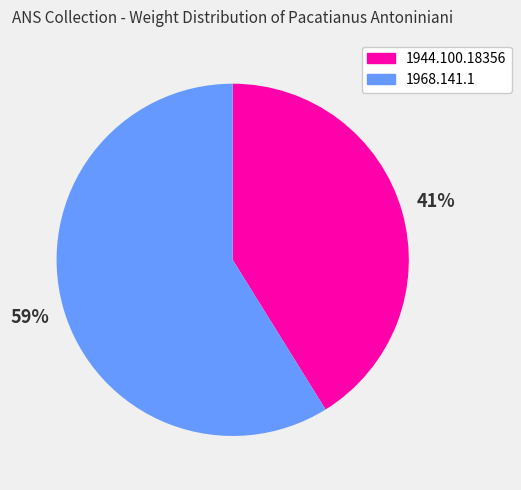

True or false: 1944.100.18356 accounts for 35% of the total.

False